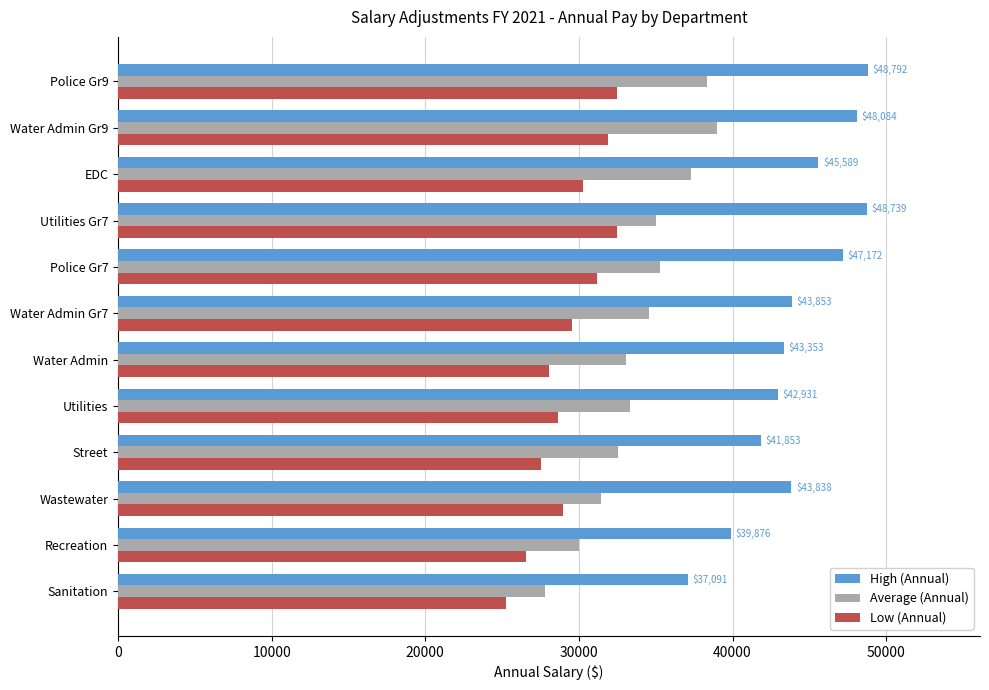

What is the difference between the second highest and second lowest values in the Average (Annual) series?

8293